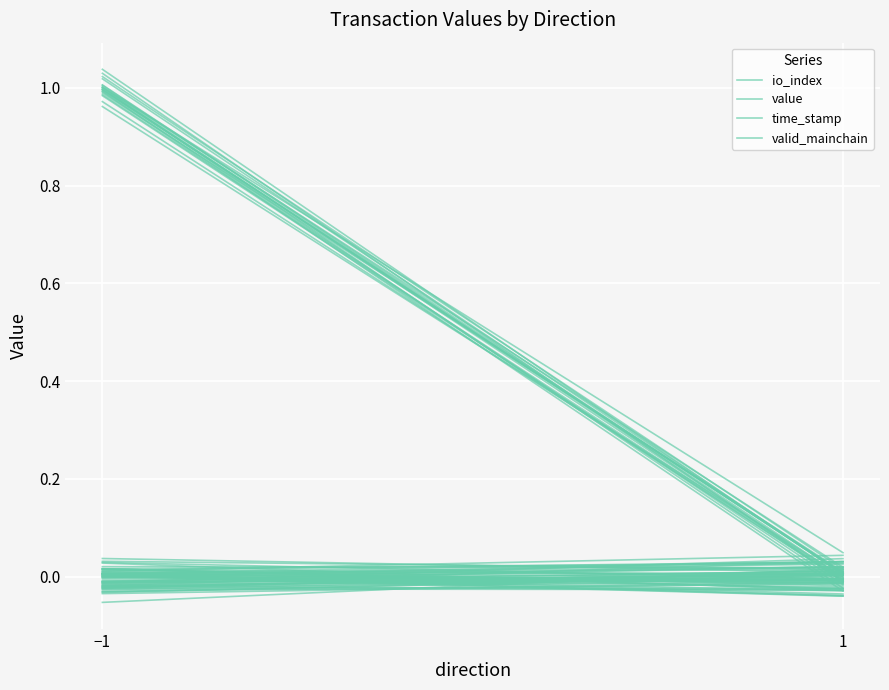

What are all the series names shown in the legend?

io_index, value, time_stamp, valid_mainchain